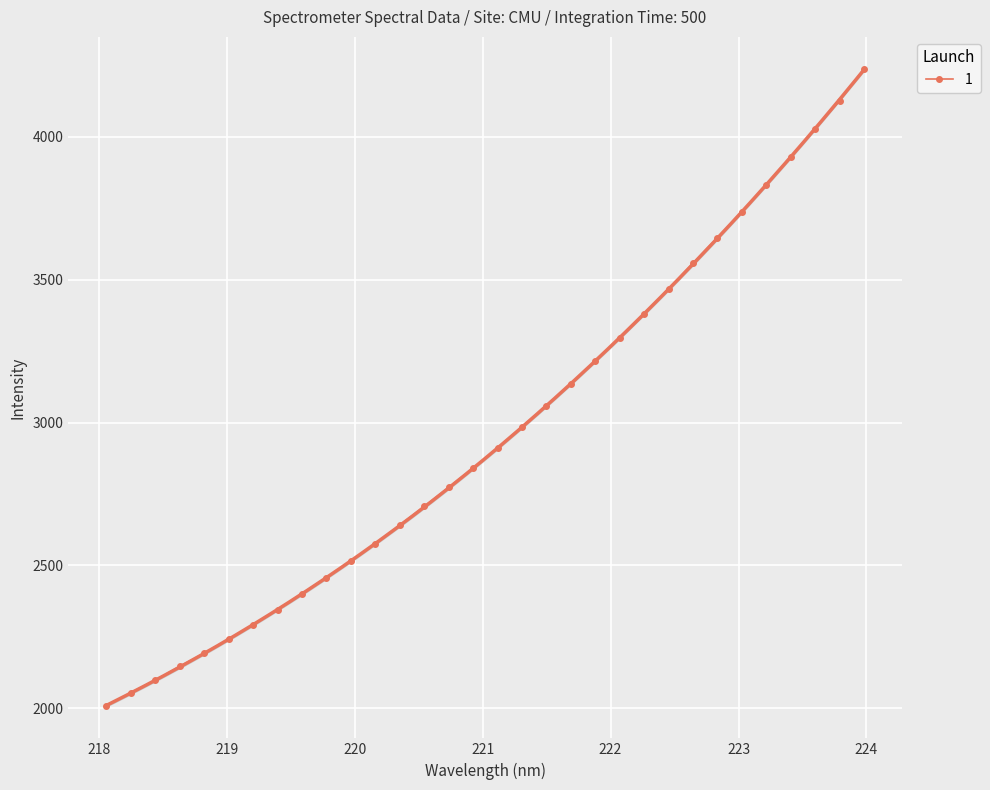

Reading left to right, transcribe all the data shown in this chart.

2008.4	2053.8	2096.9	2146.8	2191.9	2241.0	2291.5	2344.0	2400.6	2456.6	2514.4	2574.7	2641.2	2706.1	2773.3	2839.9	2910.8	2985.1	3058.7	3133.6	3214.7	3294.6	3378.5	3468.0	3558.2	3647.4	3737.4	3832.6	3930.0	4028.8	4126.1	4237.5